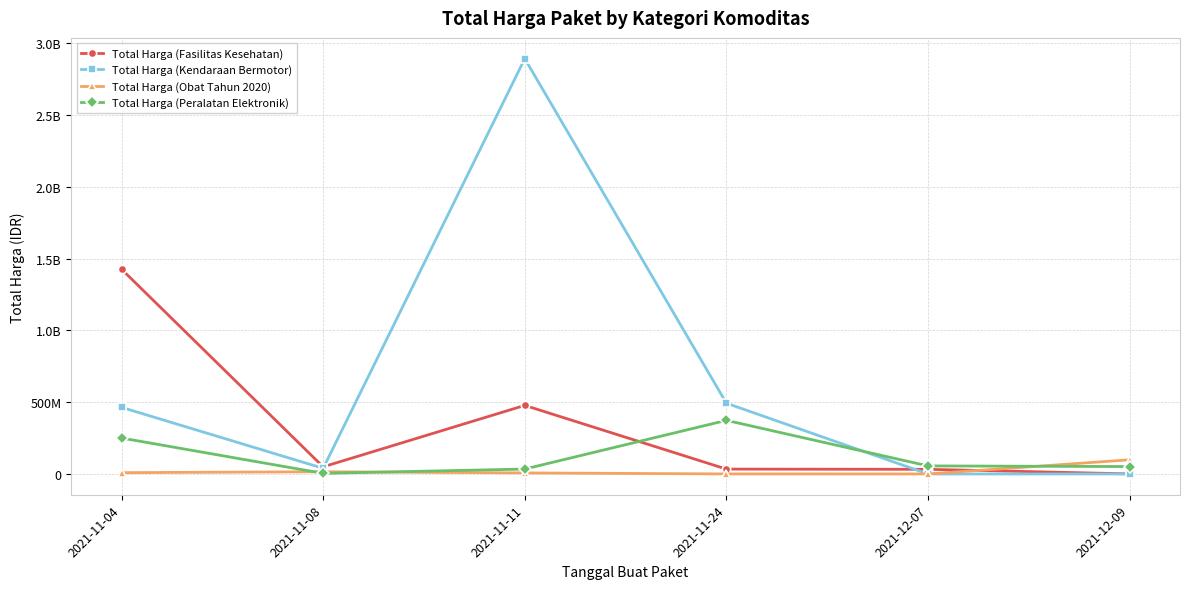

Reading right to left, what are all the values shown in this chart?

Total Harga (Fasilitas Kesehatan): 2021-12-09=577875	2021-12-07=32441200	2021-11-24=34000000	2021-11-11=477600000	2021-11-08=49730040	2021-11-04=1425867900
Total Harga (Kendaraan Bermotor): 2021-12-09=0	2021-12-07=0	2021-11-24=493000000	2021-11-11=2892122000	2021-11-08=39440000	2021-11-04=464002100
Total Harga (Obat Tahun 2020): 2021-12-09=98772570	2021-12-07=78000	2021-11-24=333600	2021-11-11=7401240	2021-11-08=15513960	2021-11-04=9180000
Total Harga (Peralatan Elektronik): 2021-12-09=51601000	2021-12-07=56152800	2021-11-24=373404000	2021-11-11=34292000	2021-11-08=4350000	2021-11-04=250350000